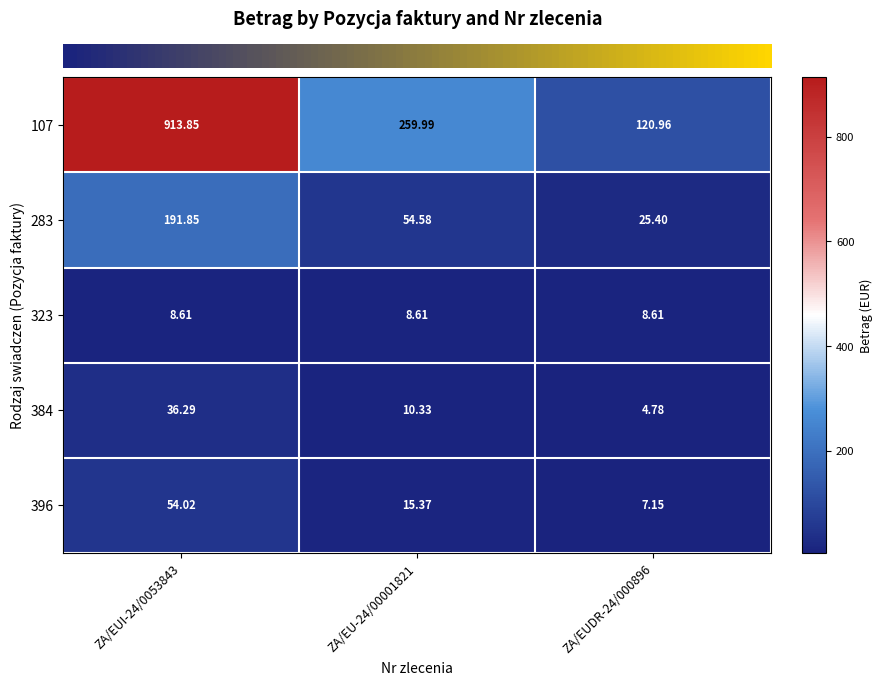

At which category is the sum across all series the highest?

ZA/EUI-24/0053843